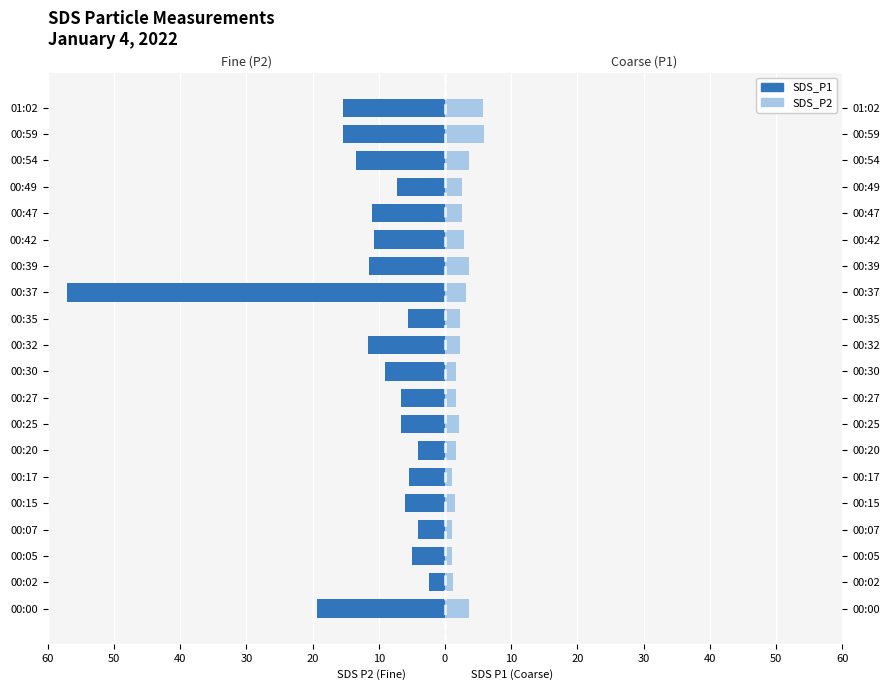

Is the value of SDS_P1 at 00:00 greater than the value of SDS_P2 at 00:47?

No